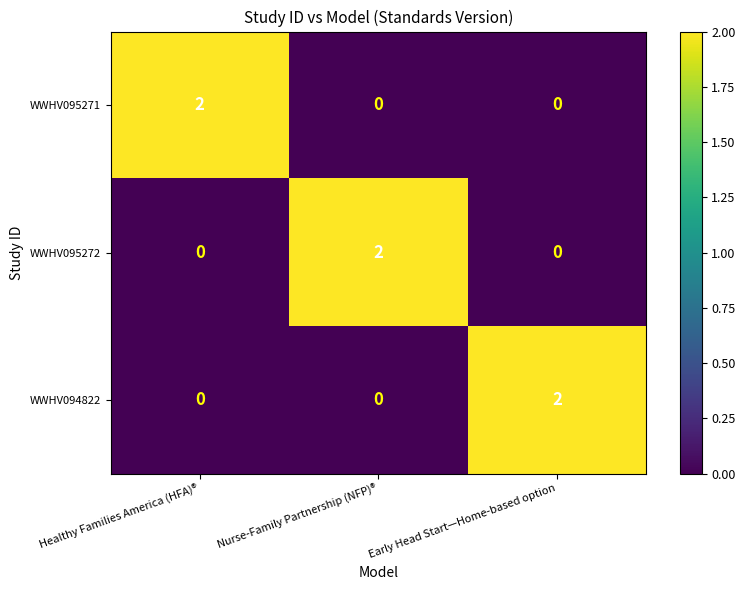

How many distinct data groups are displayed?

3